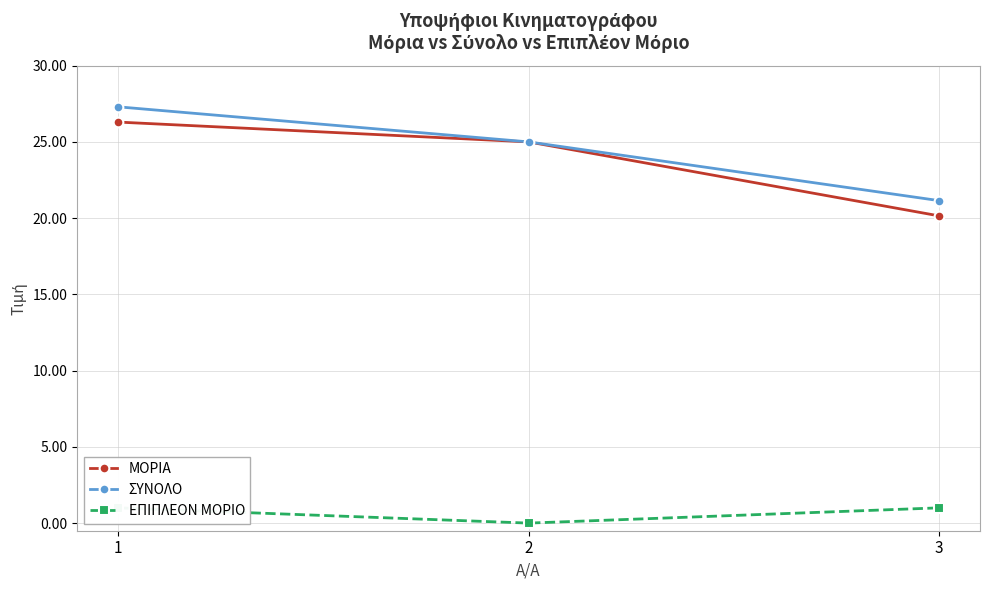

How many lines are shown in the chart?

3